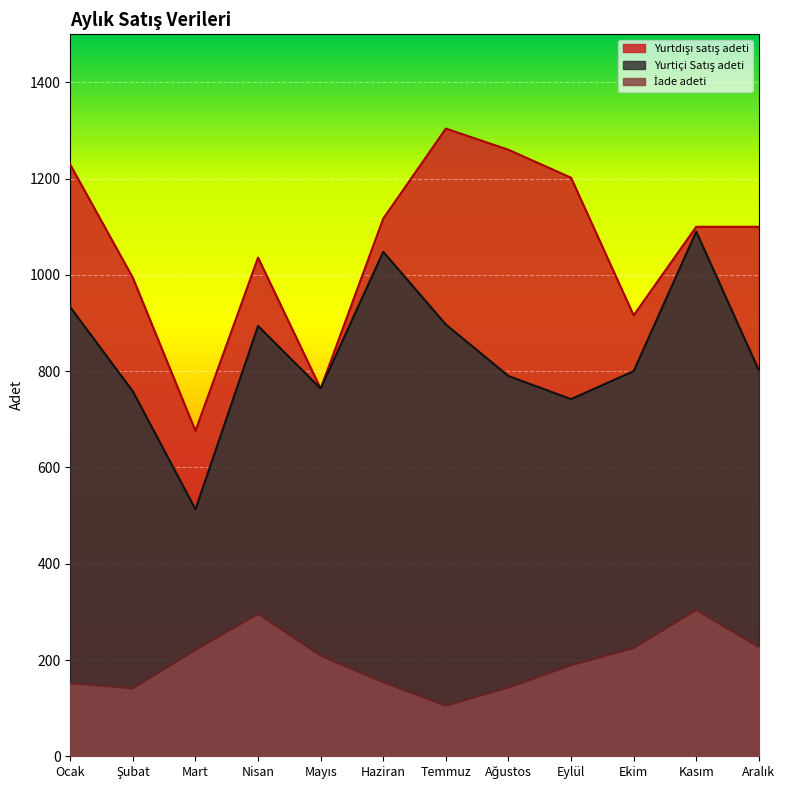

Is the value of Yurtdışı satış adeti at Ekim greater than the value of Yurtiçi Satış adeti at Ağustos?

Yes